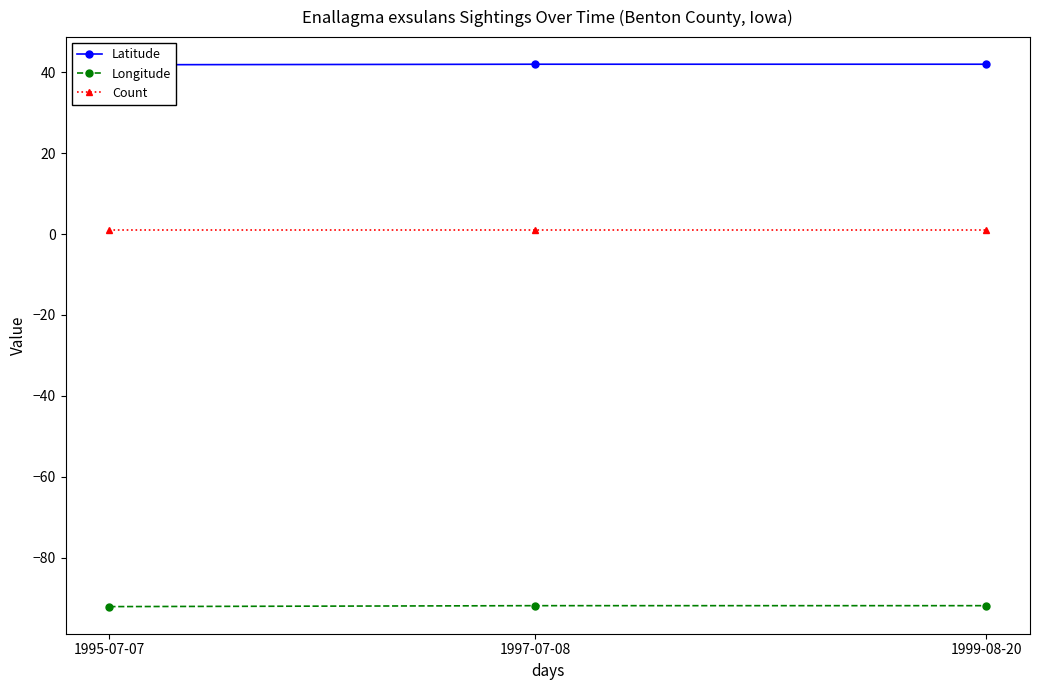

Which category has the highest value in the Count series?

1995-07-07